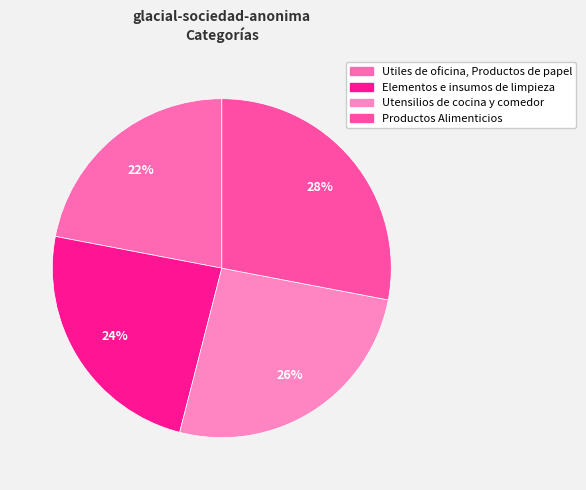

Which has a higher value, Utiles de oficina, Productos de papel or Utensilios de cocina y comedor?

Utensilios de cocina y comedor